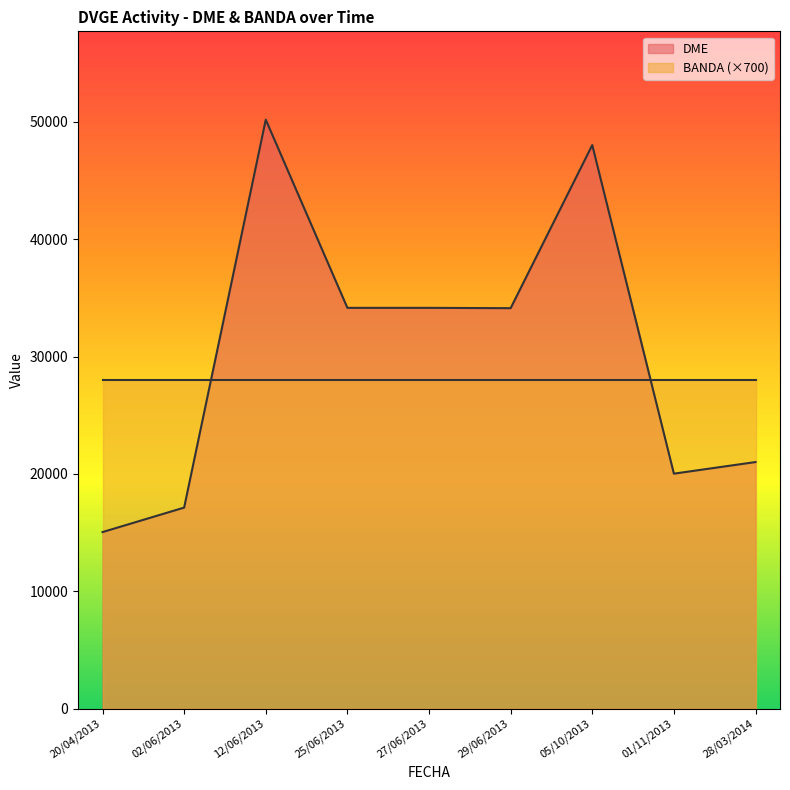

How many lines are shown in the chart?

2